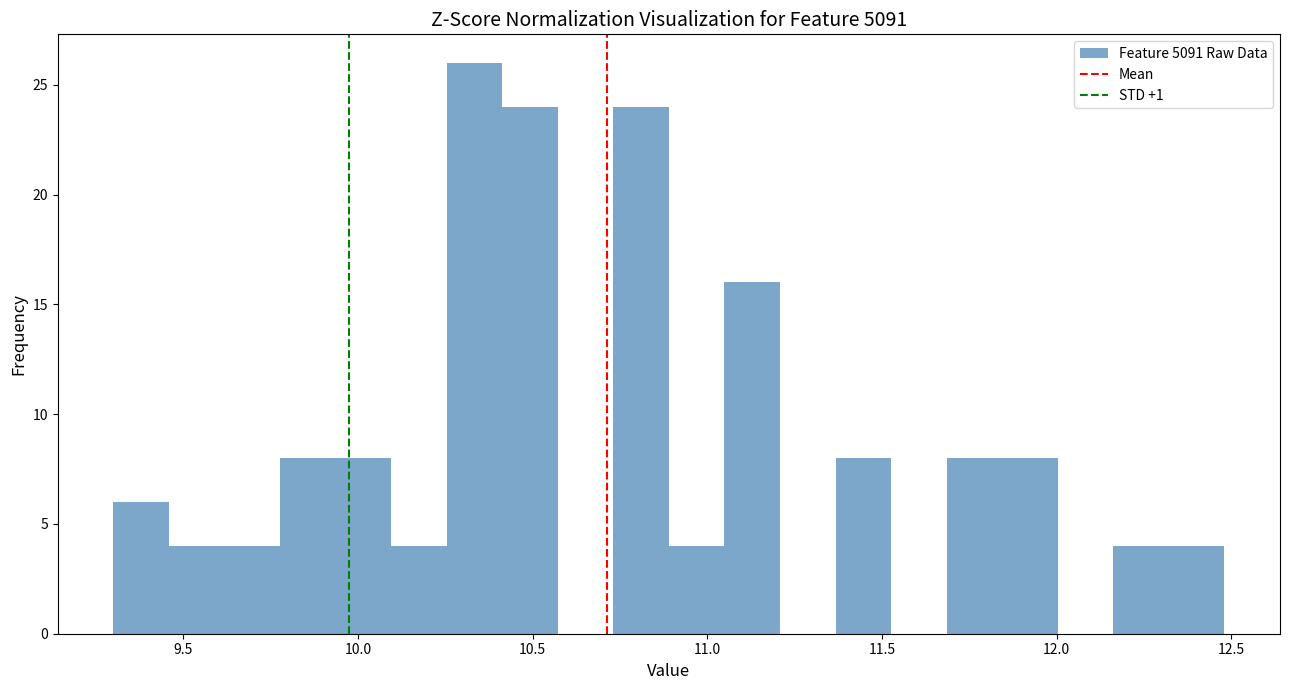

Around what value on the x-axis is the tallest bar? Give the approximate position of its centre, as read against the axis.

10.35